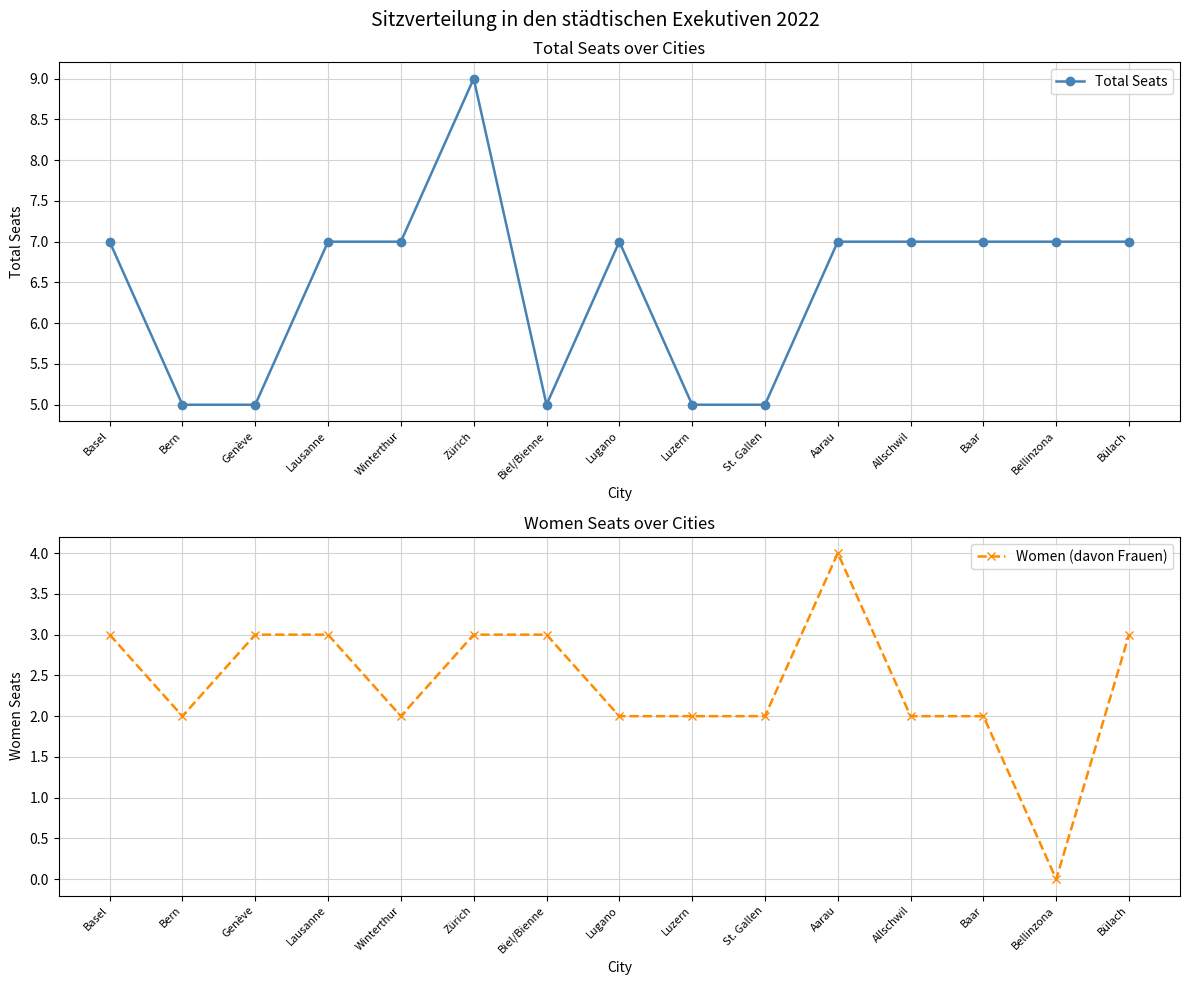

What position from the right is Bellinzona?

2